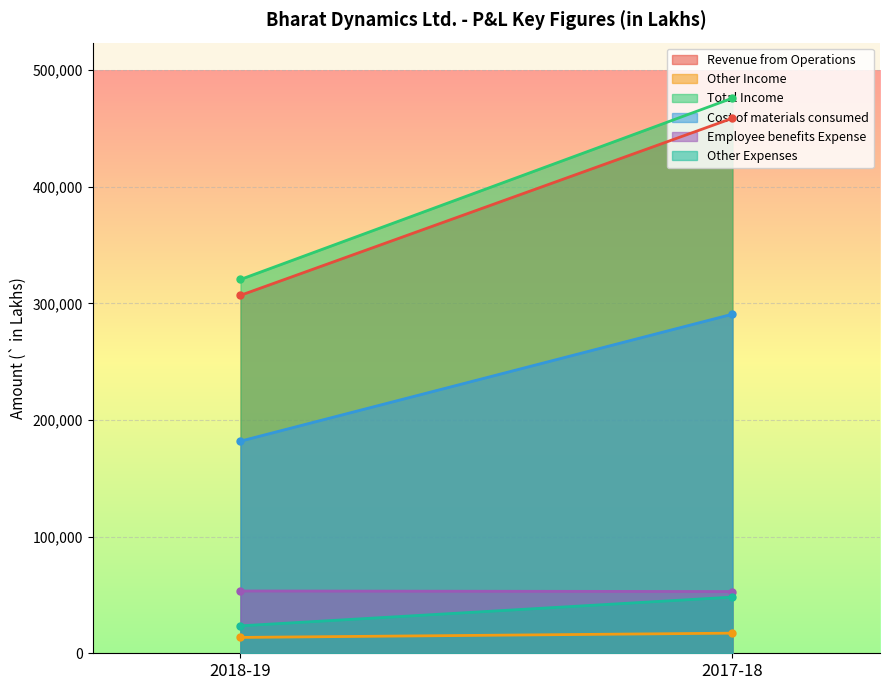

The Total Income series shows 476016 at 2017-18. True or false?

True